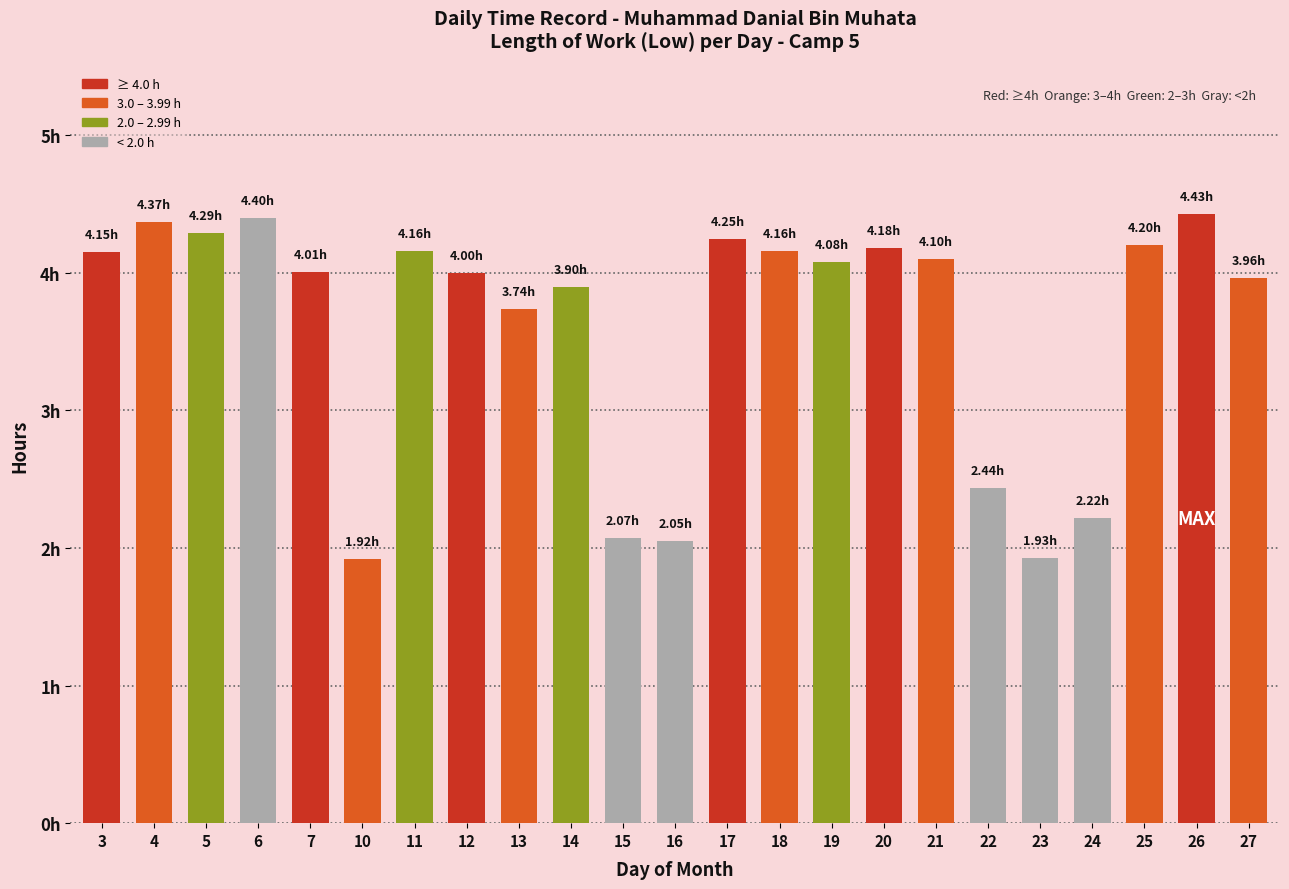

True or false: the data shows 3.6 at 24.

False